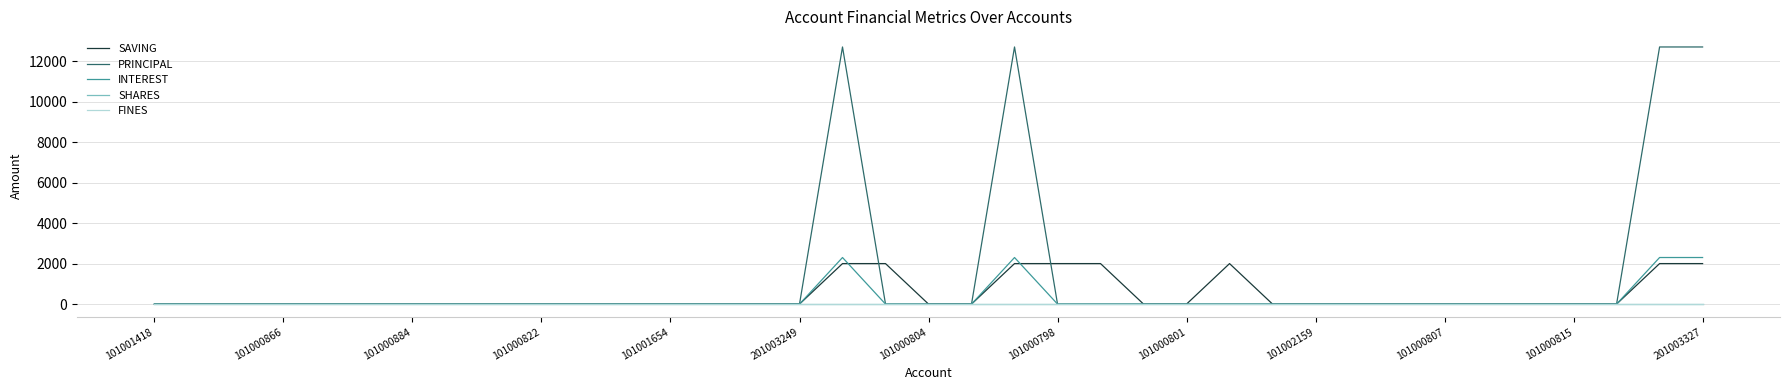

What are all the series names shown in the legend?

SAVING, PRINCIPAL, INTEREST, SHARES, FINES